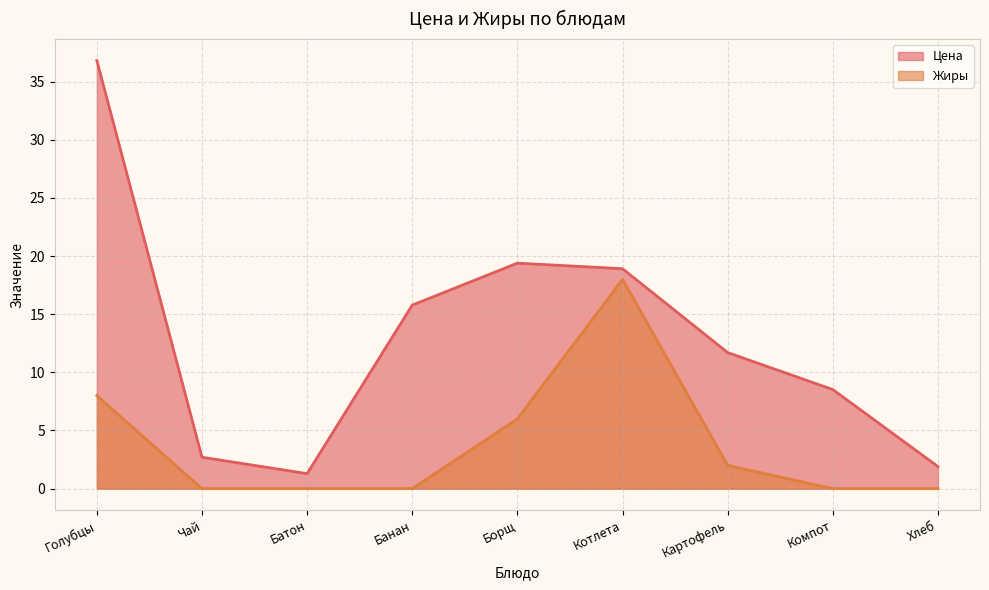

True or false: Жиры and Цена cross at least once.

False